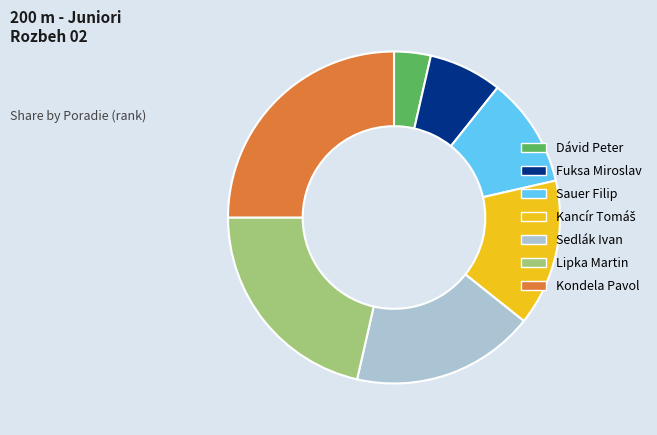

Is the sum of Kondela Pavol and Fuksa Miroslav greater than half?

No